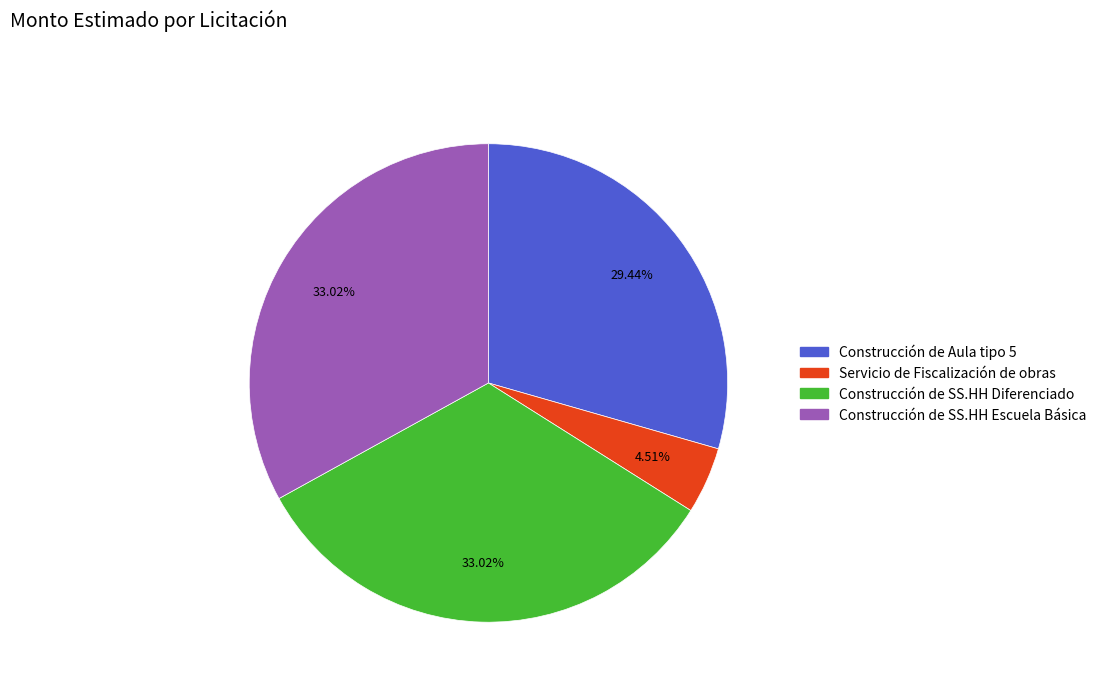

The Construcción de SS.HH Escuela Básica slice represents 33% of the pie. True or false?

True